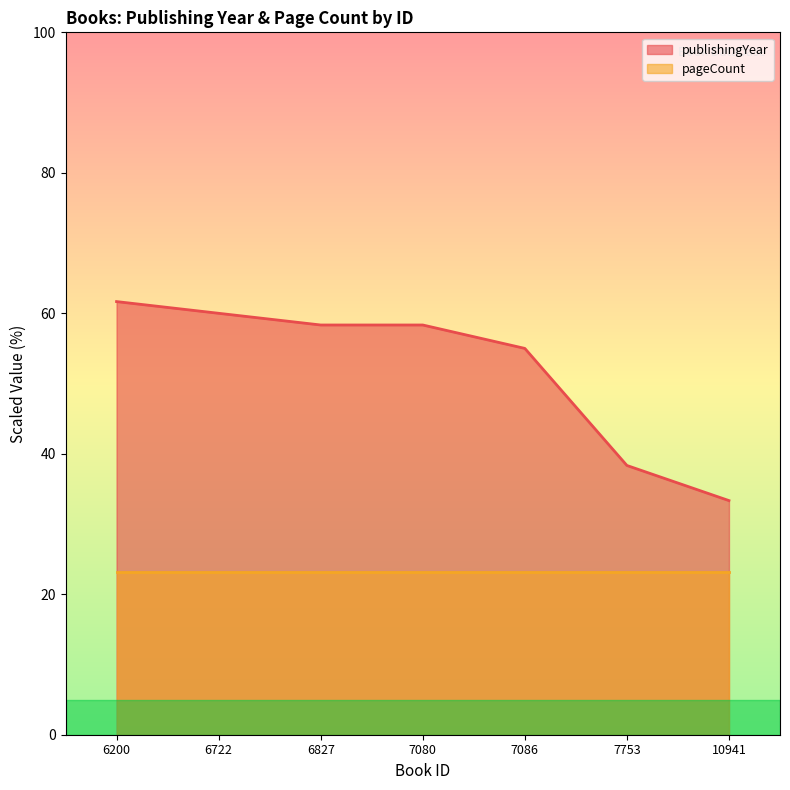

What is the value of the 7th point from the left?

33.3